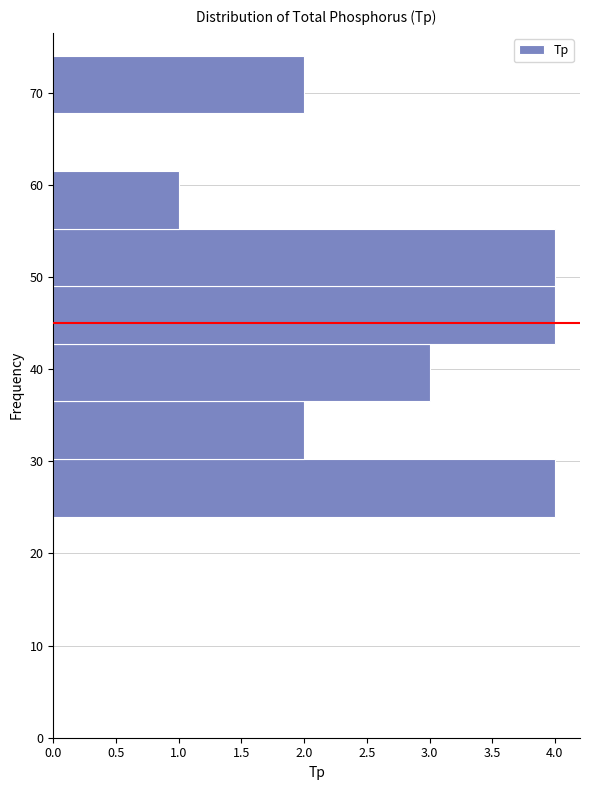

Reading bottom to top, list every bar in this chart as the range it spans on the y-axis followed by its length. Neither the bar edges nor the lengths are printed on the chart, so give them approximately, as read against the axes.

24 to 30: 4
30 to 37: 2
37 to 43: 3
43 to 49: 4
49 to 55: 4
55 to 62: 1
62 to 68: 0
68 to 74: 2